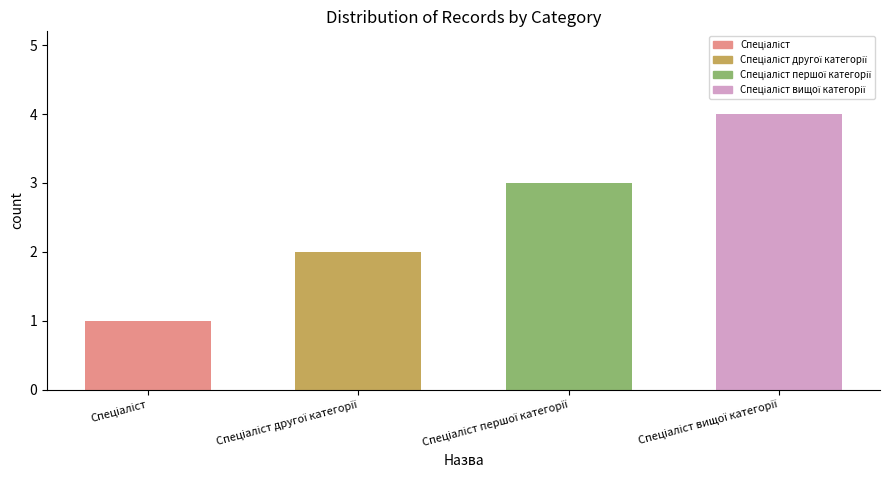

What is the difference between the maximum and minimum values?

3